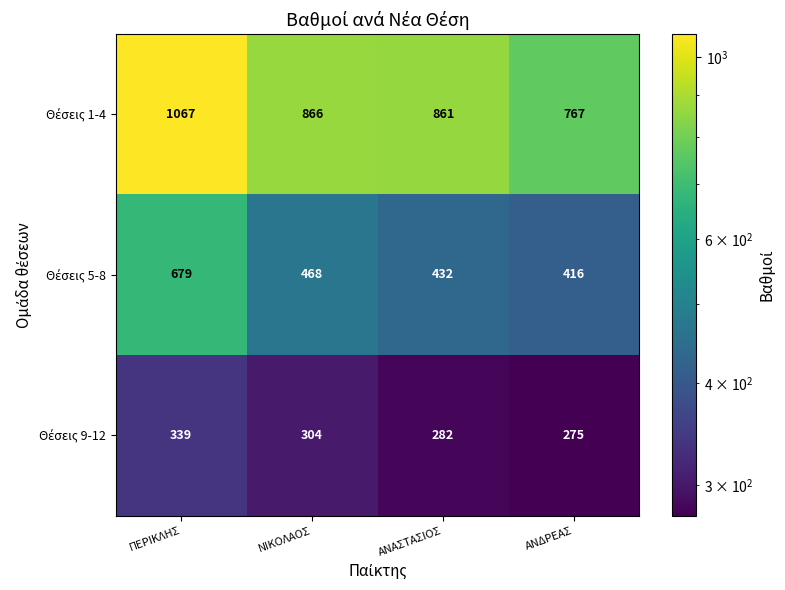

Which label corresponds to the smallest value in the chart?

ΑΝΔΡΕΑΣ